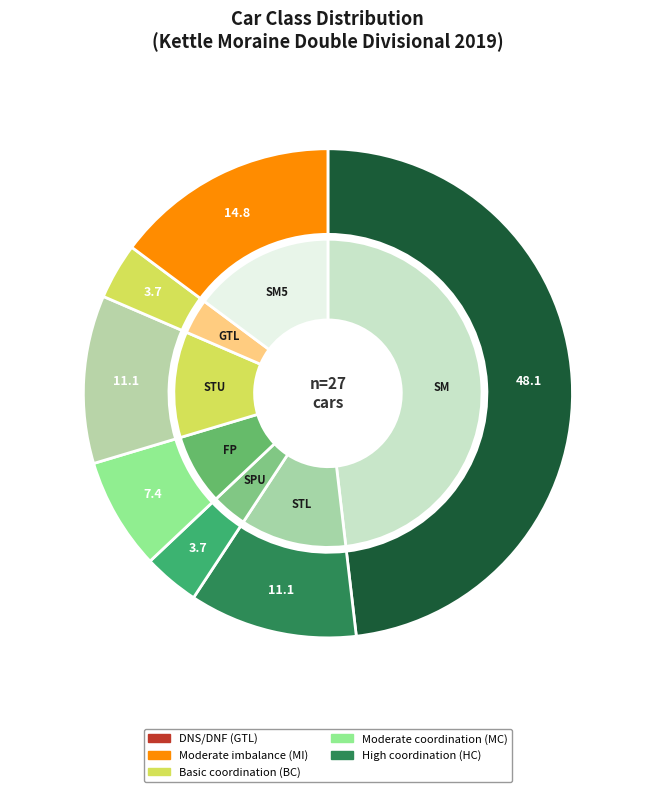

Is the sum of SM5 and STU greater than half?

No